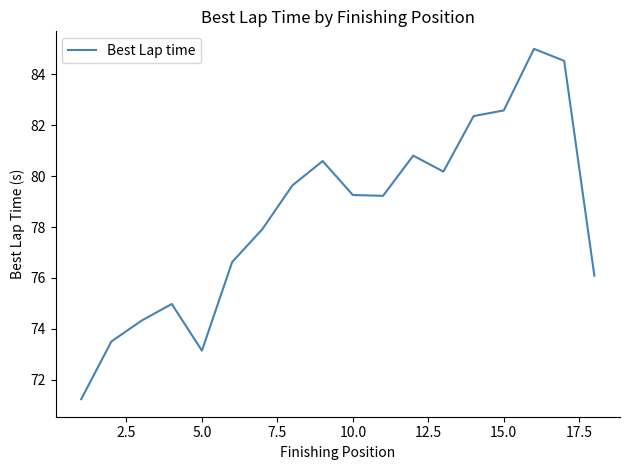

What is the difference between the maximum and minimum values?

13.8